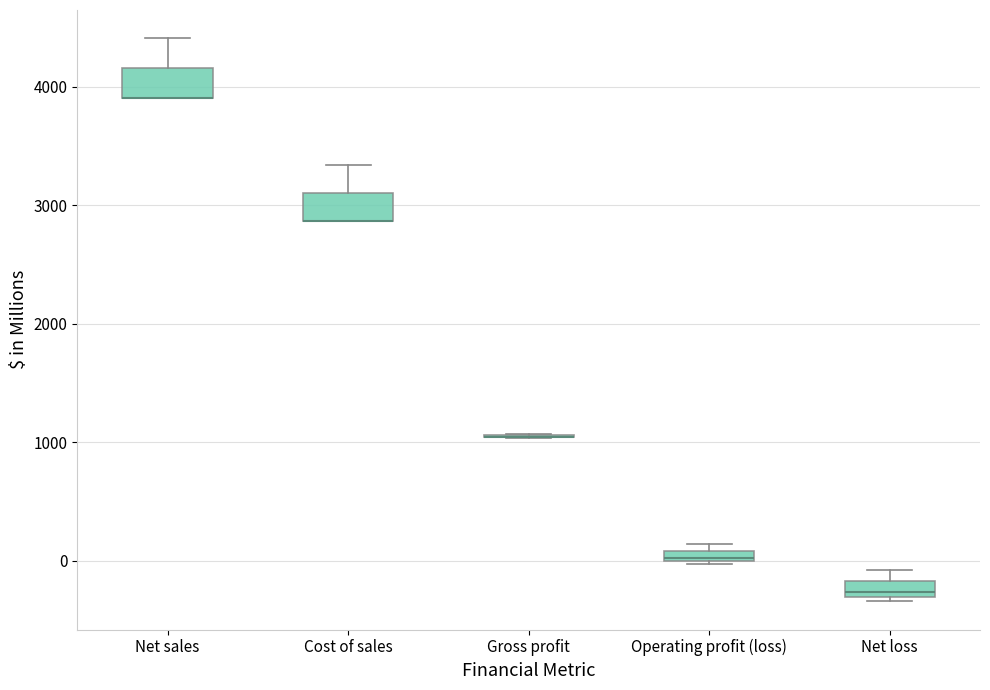

Where is the upper edge of the box for Operating profit (loss) on the y-axis? The values are not printed on the chart, so give them approximately, as read against the axis.

100